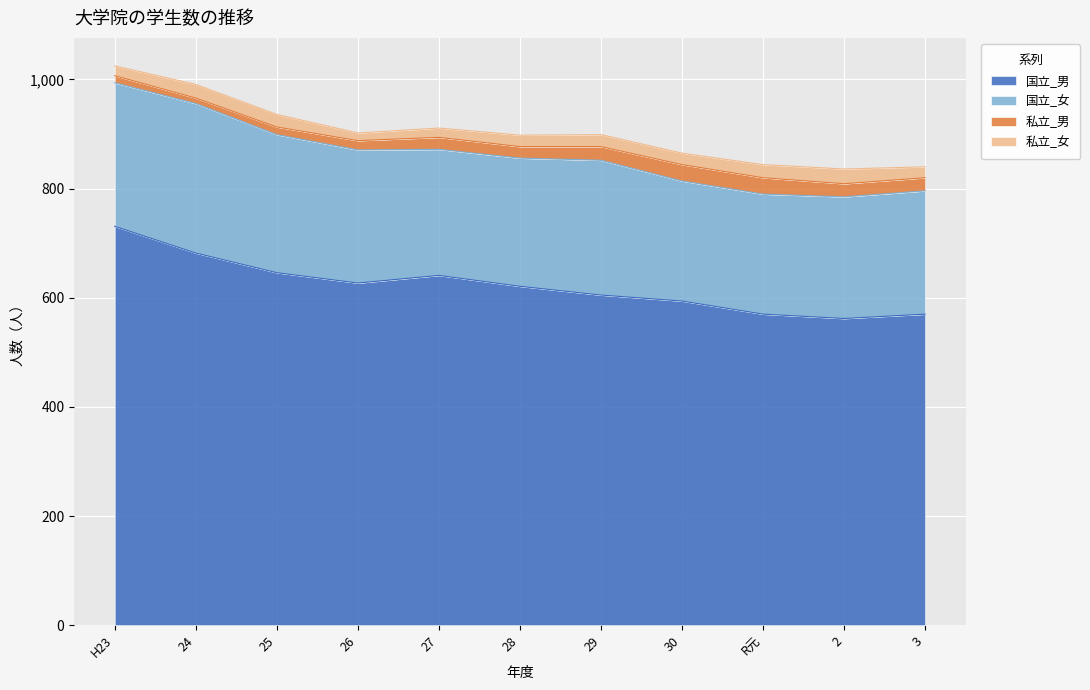

What is the value of the 私立_男 point at the 2nd from the left?

10